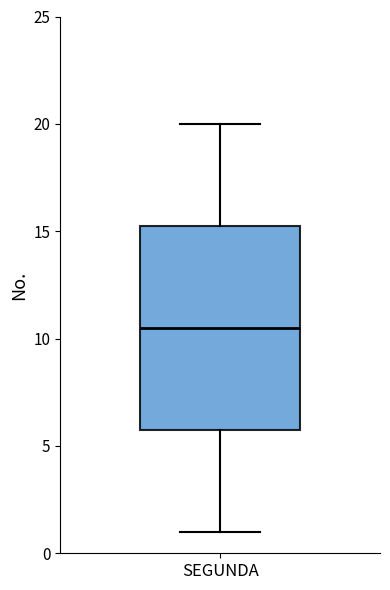

Where does the lower whisker of the box for SEGUNDA end on the y-axis? The values are not printed on the chart, so give them approximately, as read against the axis.

1.0